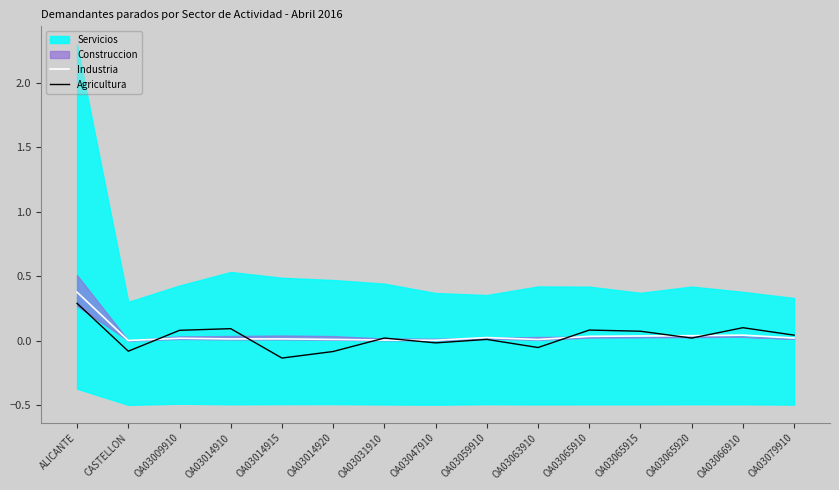

After their last crossing, which series has the higher values: Agricultura or Industria?

Agricultura